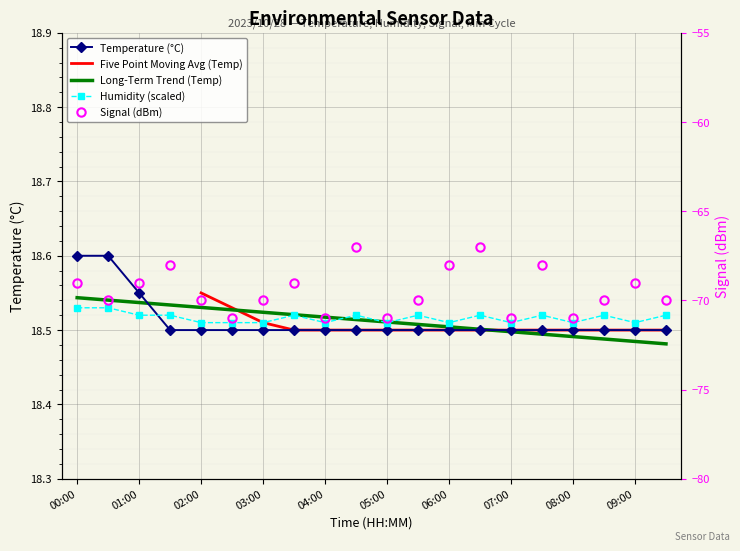

Which series changed the most between 01:00 and 05:30?

Signal